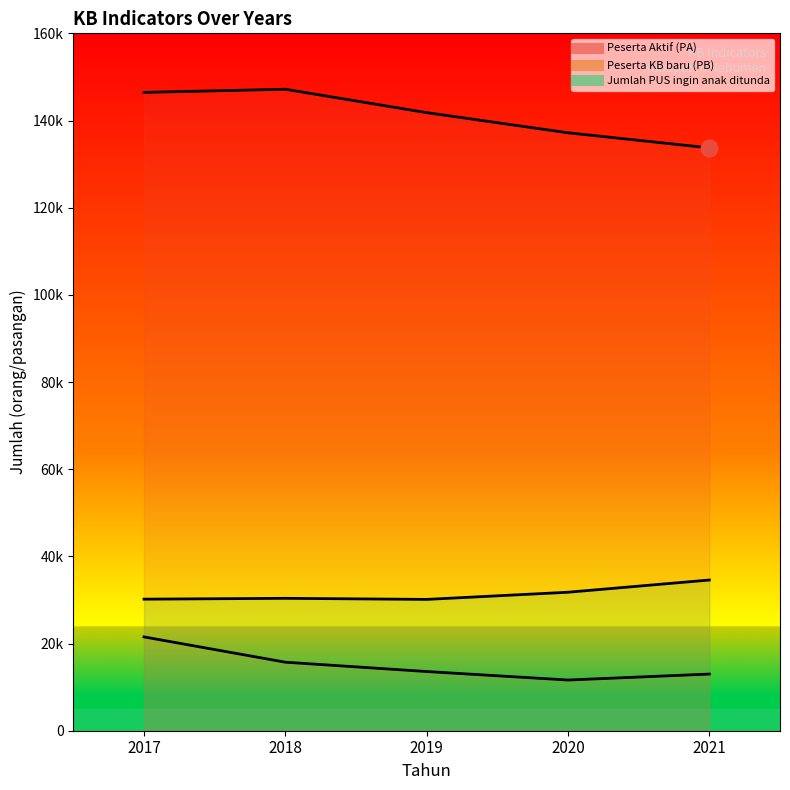

True or false: Jumlah PUS ingin anak ditunda has a value of 30184 at 2017.

True